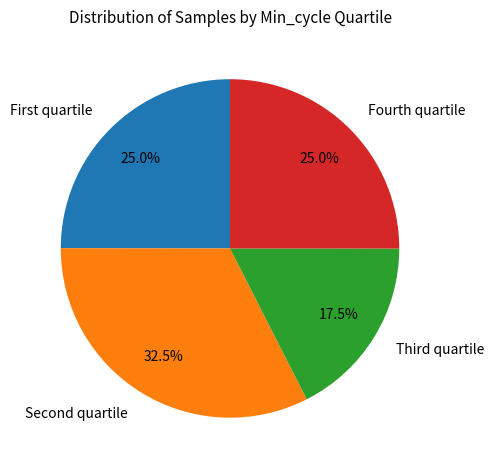

Which category has the biggest portion of the pie?

Second quartile